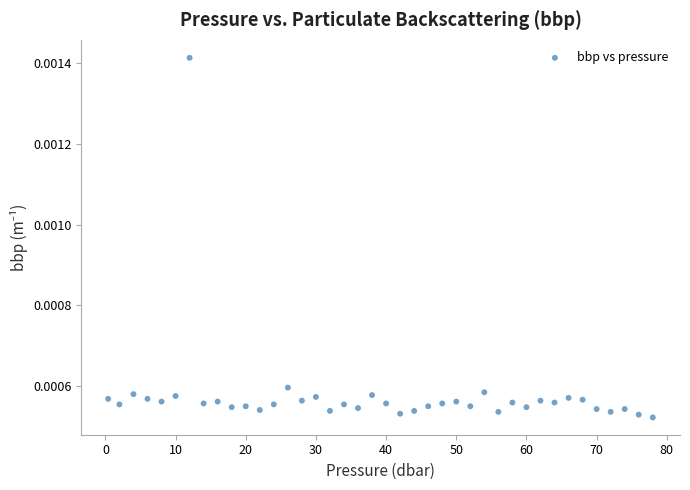

What is the range of X values (max minus min)?

77.6